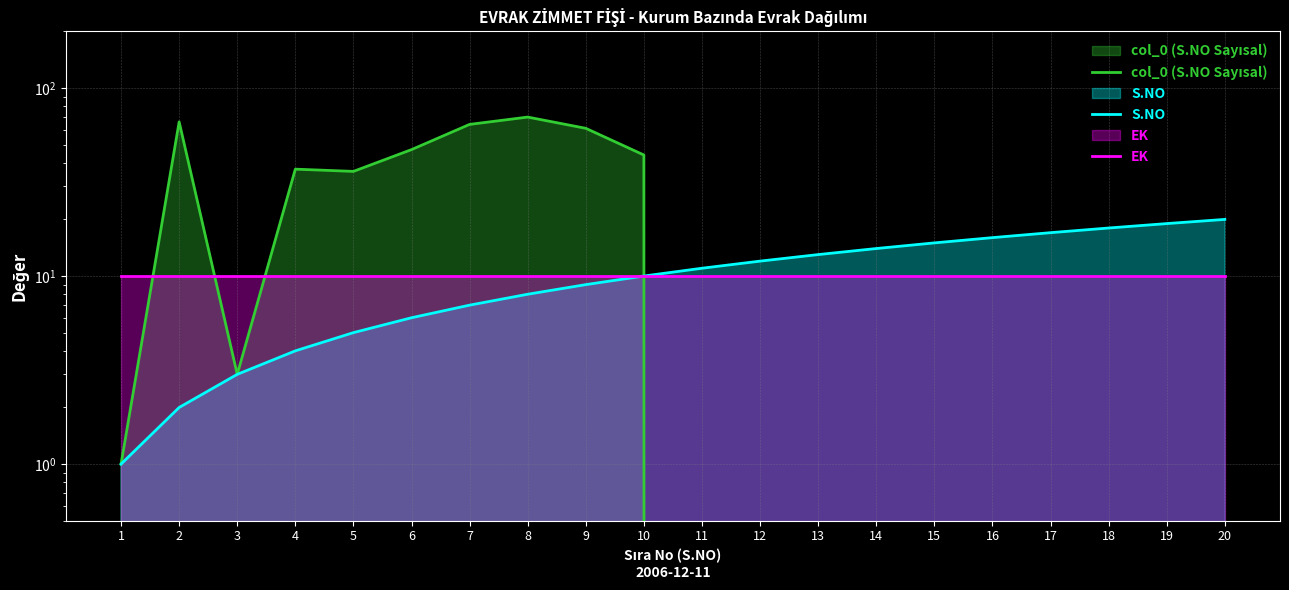

What is the value of the S.NO point at the 2nd from the left?

2